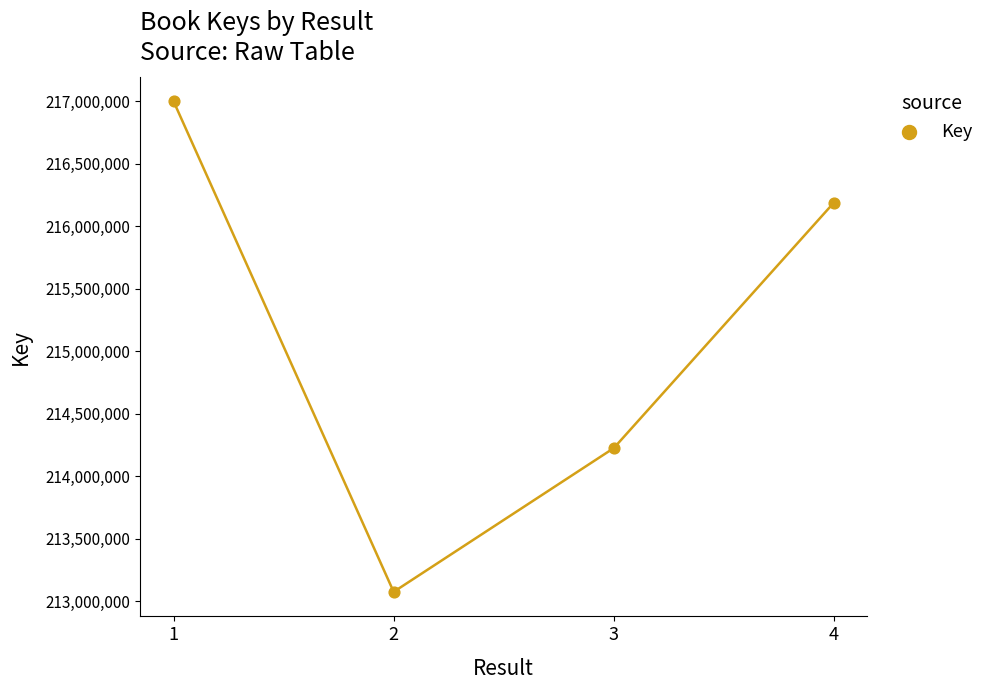

What is the average Y value?

215122124